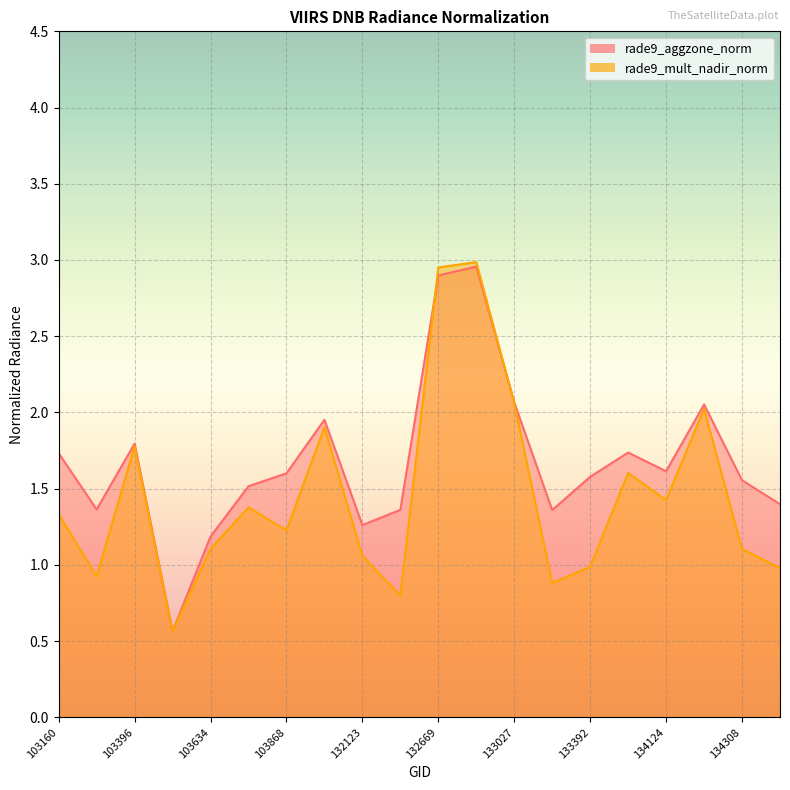

Reading left to right, what are all the values shown in this chart?

rade9_aggzone_norm: 103160=1.7	103278=1.4	103396=1.8	103515=0.6	103634=1.2	103752=1.5	103868=1.6	104346=2.0	132123=1.3	132296=1.4	132669=2.9	132847=3.0	133027=2.1	133209=1.4	133392=1.6	133404=1.7	134124=1.6	134138=2.1	134308=1.6	134322=1.4
rade9_mult_nadir_norm: 103160=1.3	103278=0.9	103396=1.8	103515=0.6	103634=1.1	103752=1.4	103868=1.2	104346=1.9	132123=1.1	132296=0.8	132669=3.0	132847=3.0	133027=2.1	133209=0.9	133392=1.0	133404=1.6	134124=1.4	134138=2.0	134308=1.1	134322=1.0